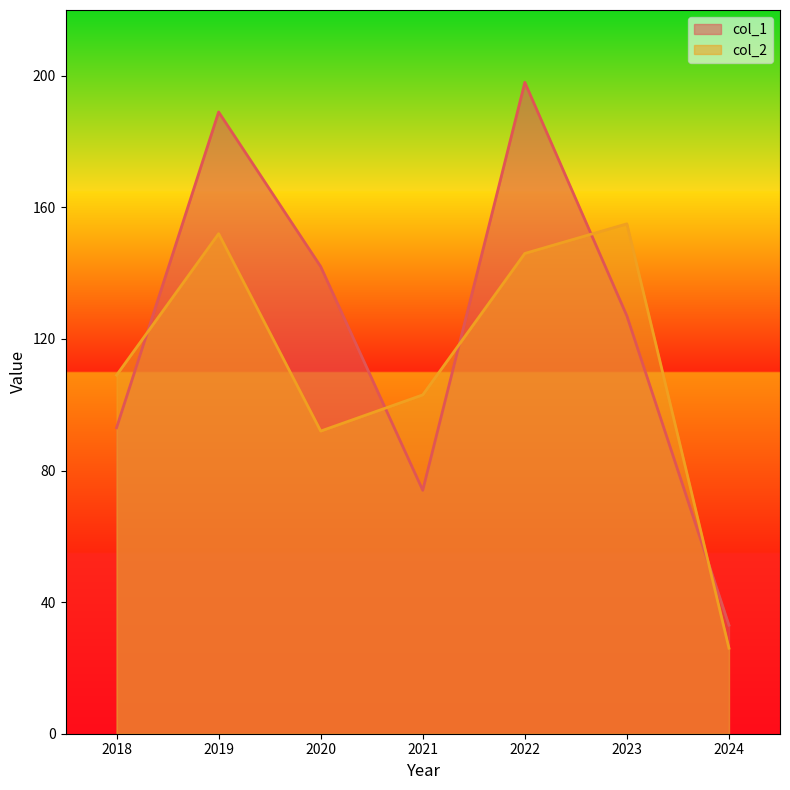

What is the smallest value displayed?

26